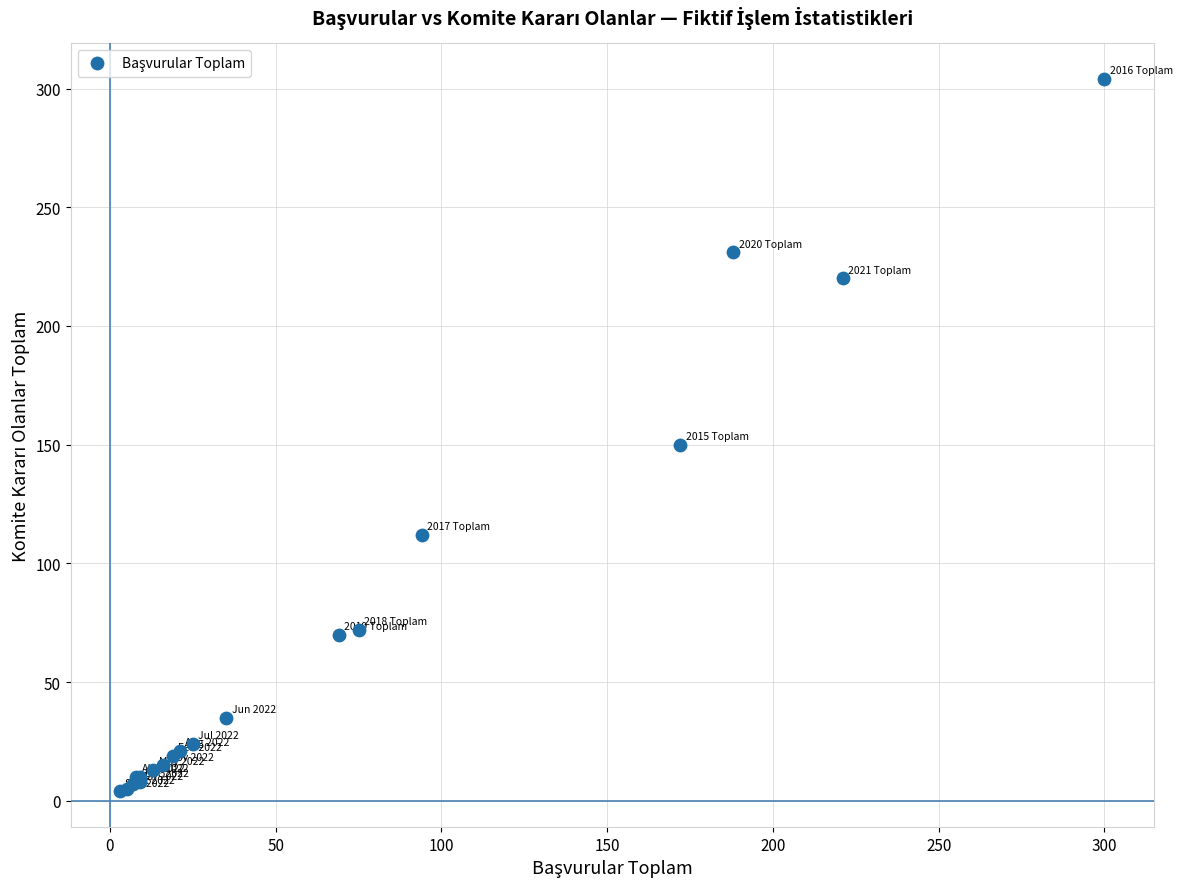

What Y value in the scatter plot is closest to 154?

150